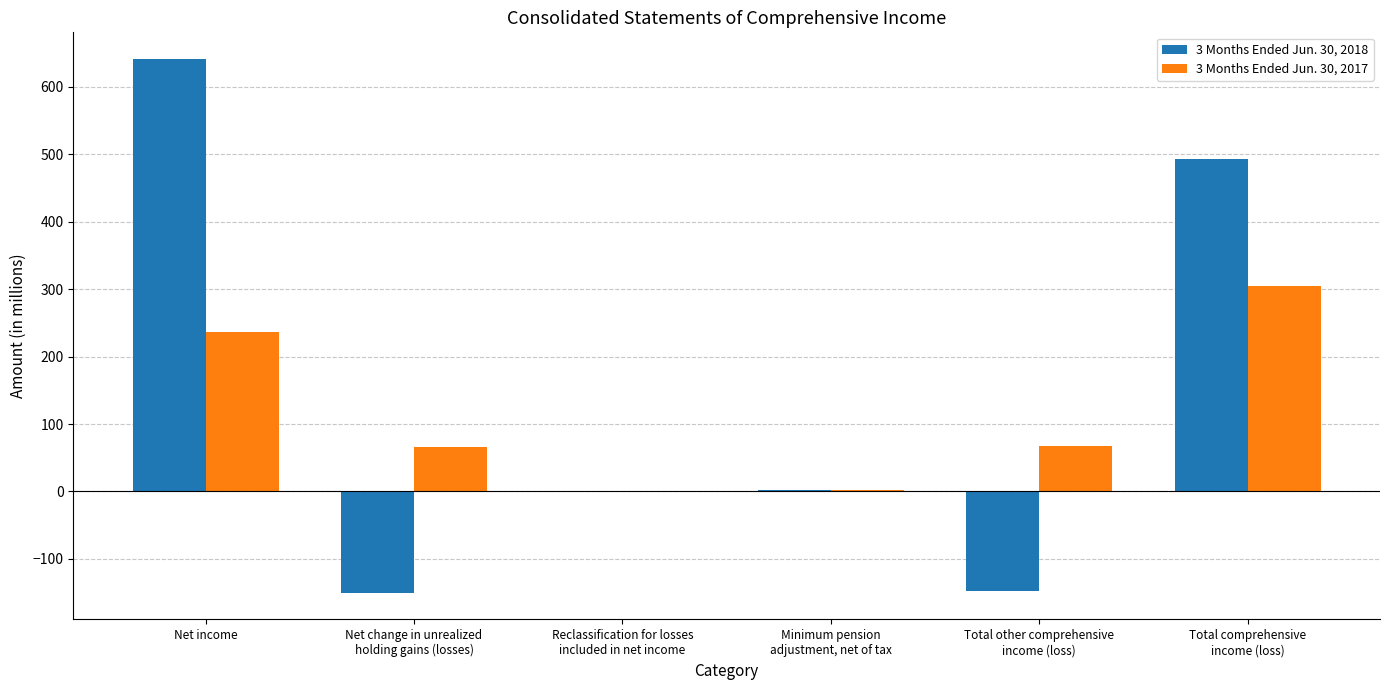

Count the number of data series in this chart.

2